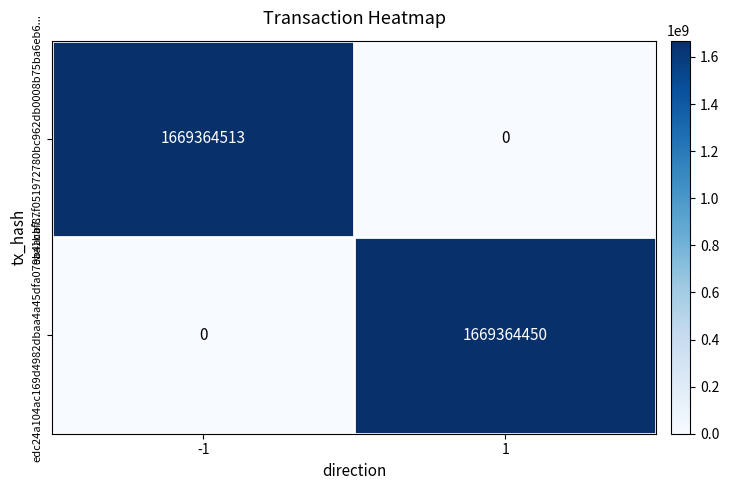

Rank the series by their maximum value, from highest to lowest.

9aa1baf87f051972780bc962db0008b75ba6eb6..., edc24a104ac169d4982dbaa4a45dfa07eb4acb7...